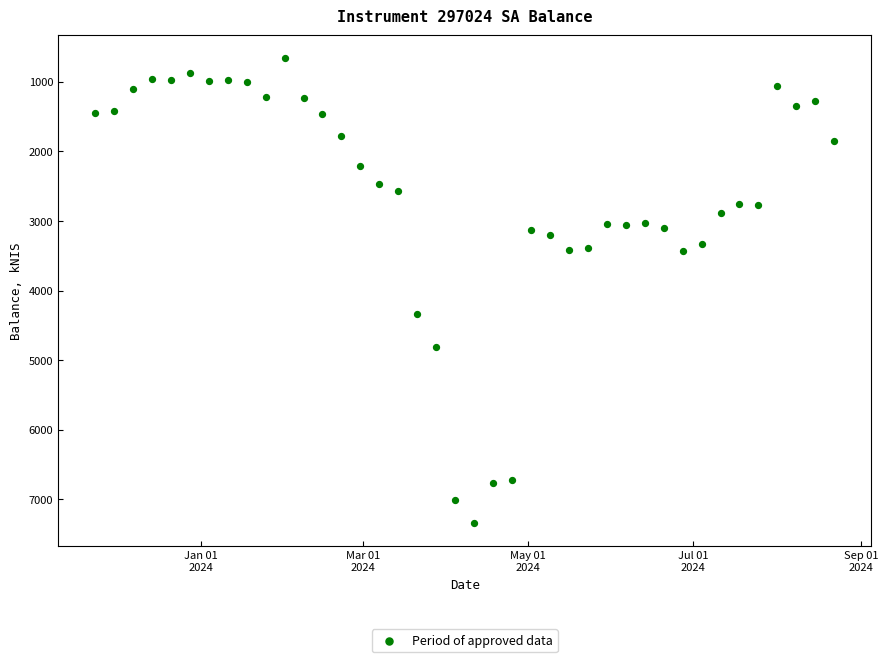

What Y value in the scatter plot is closest to 3999?

4328.7